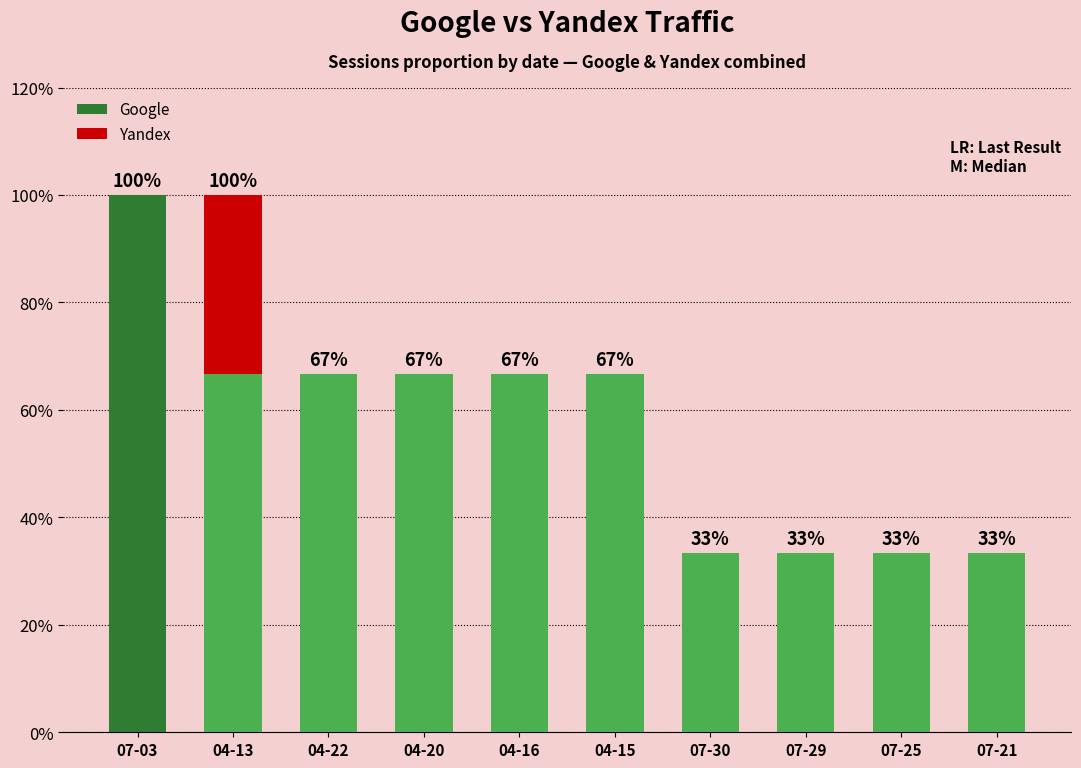

What is the average value of the Google series?

56.7